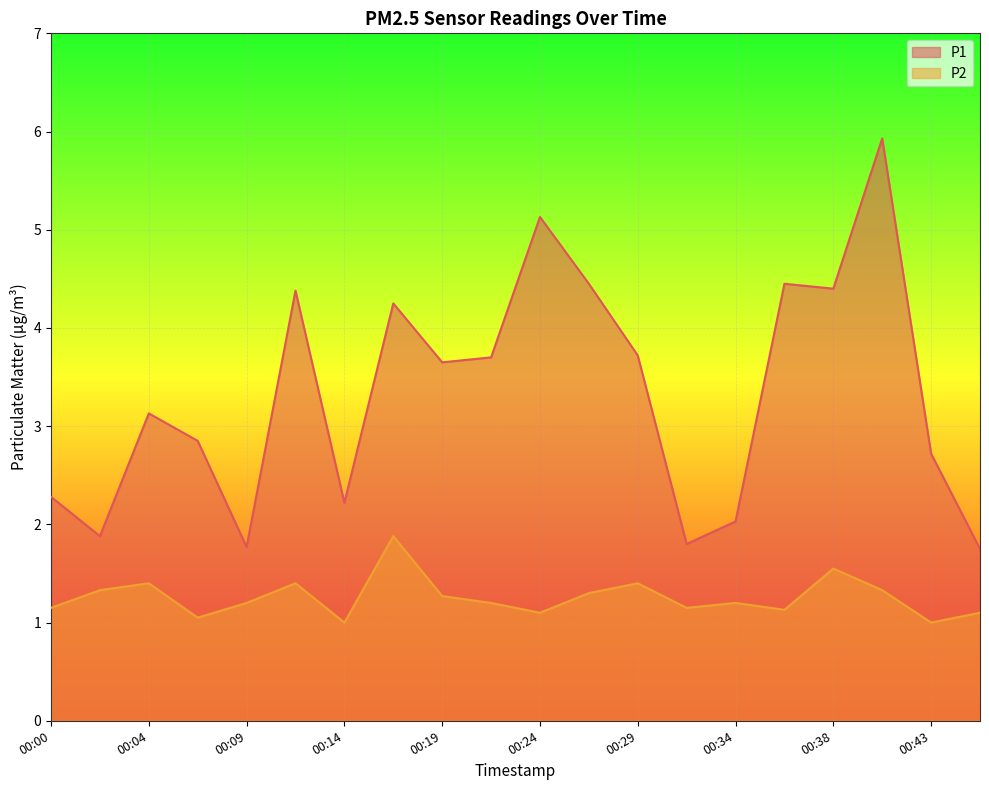

The value of P2 at 00:12 is 1.4. True or false?

True